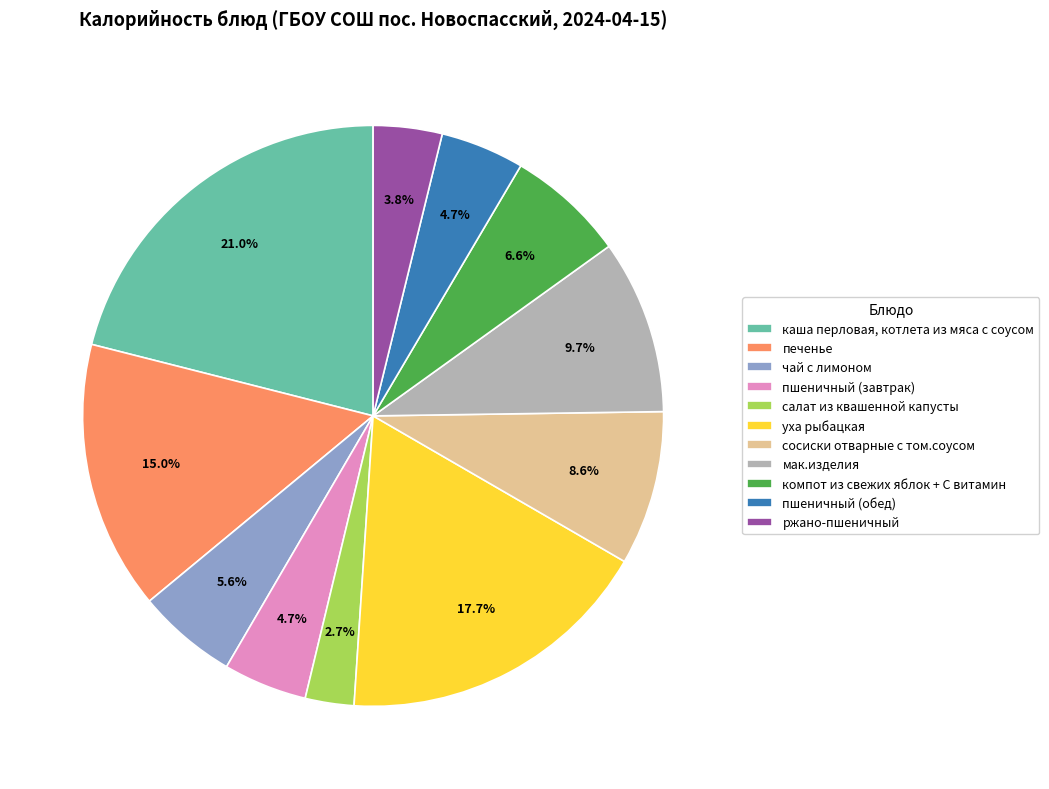

Is there a majority slice in this chart?

No